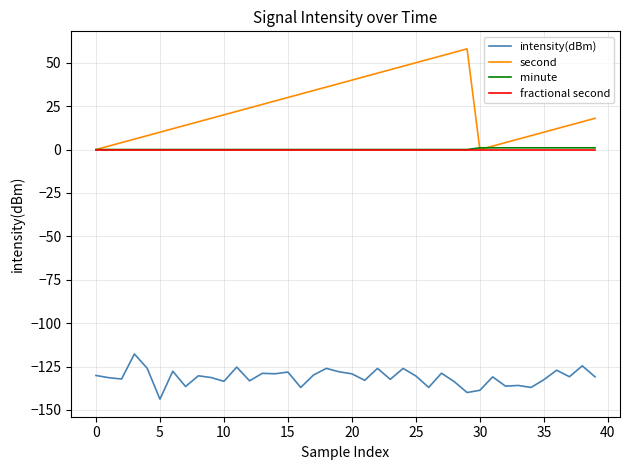

What is the highest value of the intensity(dBm) series?

-117.8